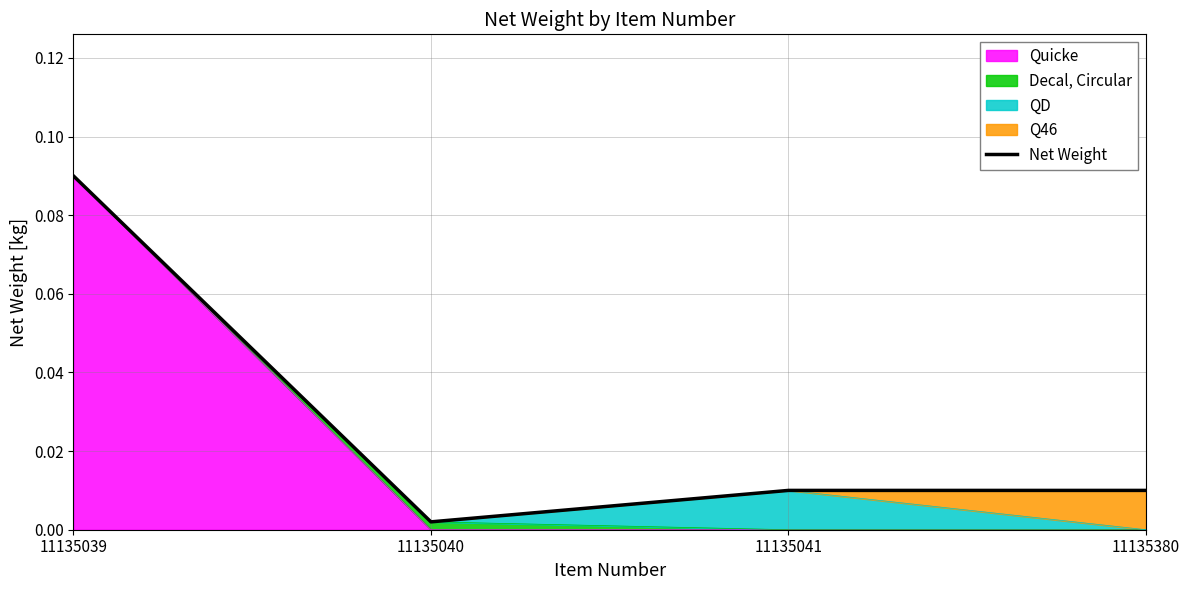

Which category has the lowest value across all series?

11135040